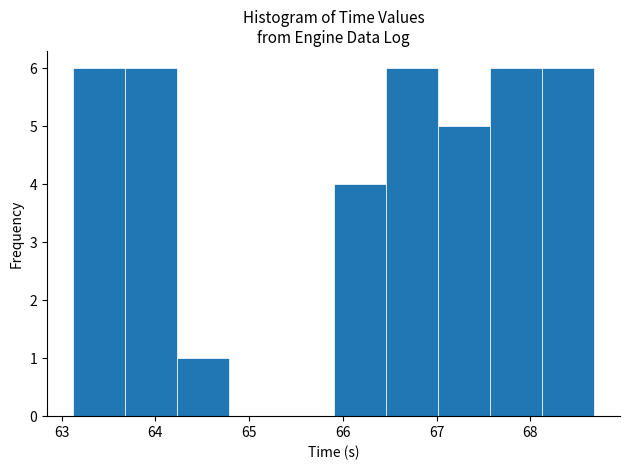

Reading left to right, transcribe this chart: for each bar, give the range it covers on the x-axis and its height. Neither the bar edges nor the heights are printed on the chart, so give them approximately, as read against the axes.

63.1 to 63.7: 6
63.7 to 64.2: 6
64.2 to 64.8: 1
64.8 to 65.3: 0
65.3 to 65.9: 0
65.9 to 66.5: 4
66.5 to 67.0: 6
67.0 to 67.6: 5
67.6 to 68.1: 6
68.1 to 68.7: 6